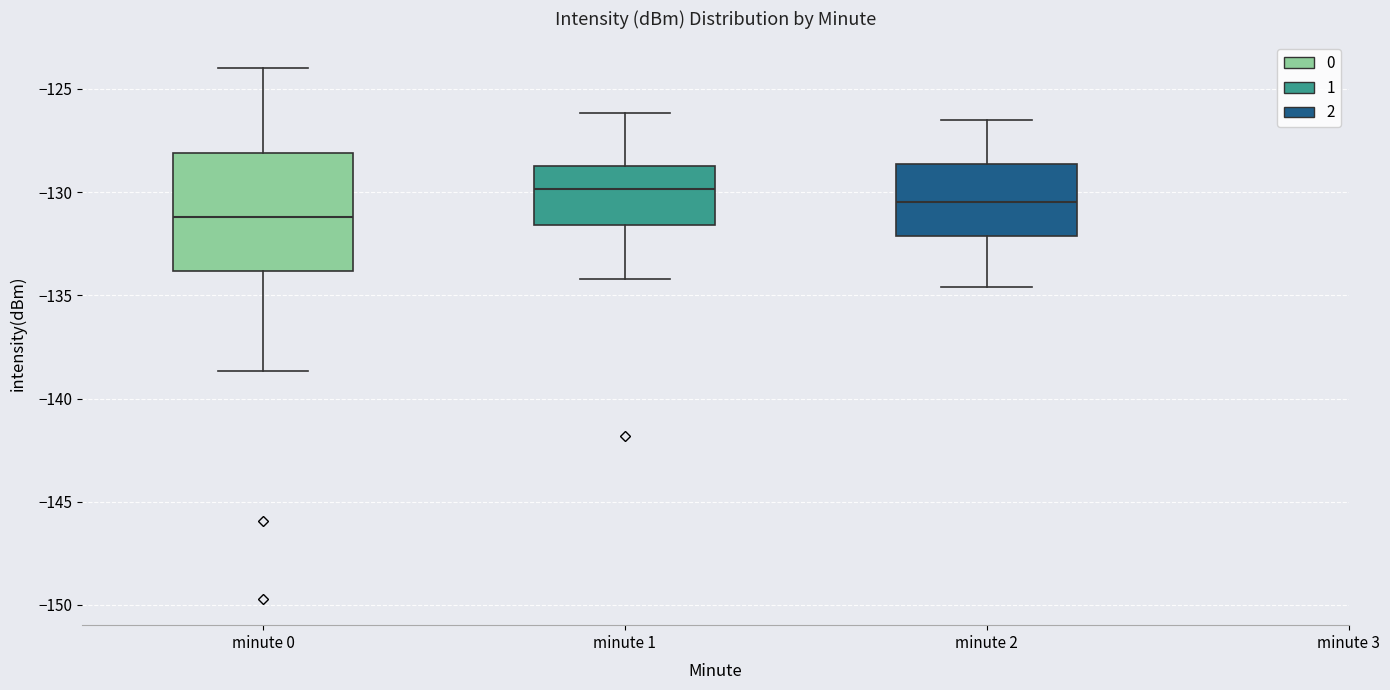

Which box is the tallest, from its lower edge to its upper edge?

minute 0